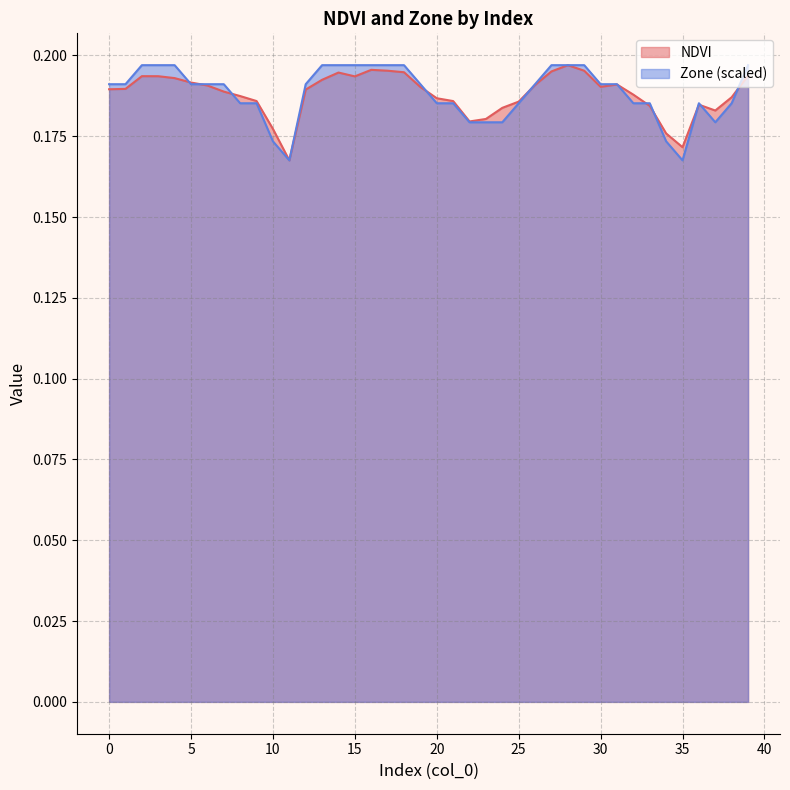

What is the minimum value for Zone?

0.2